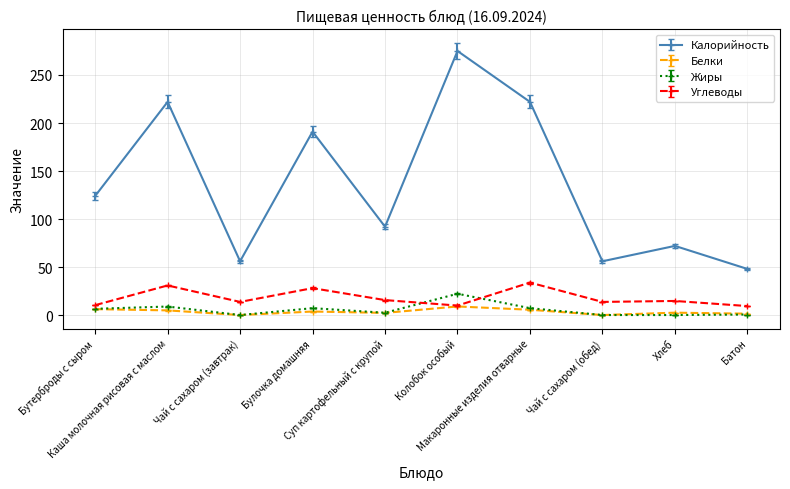

True or false: Белки and Калорийность cross at least once.

False